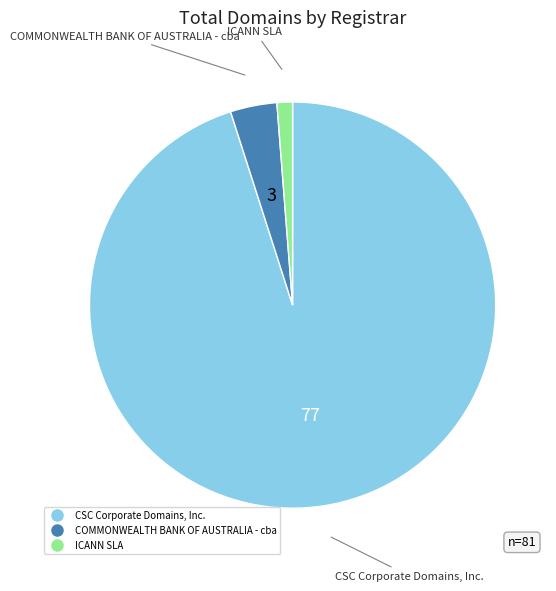

How many slices are in this pie chart?

3